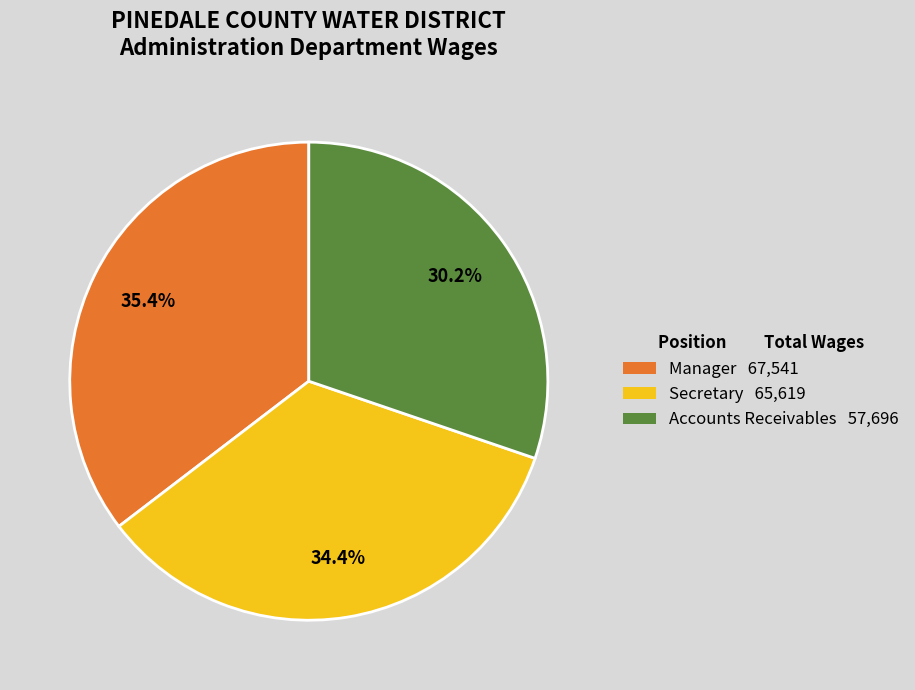

Count the number of slices in the pie.

3